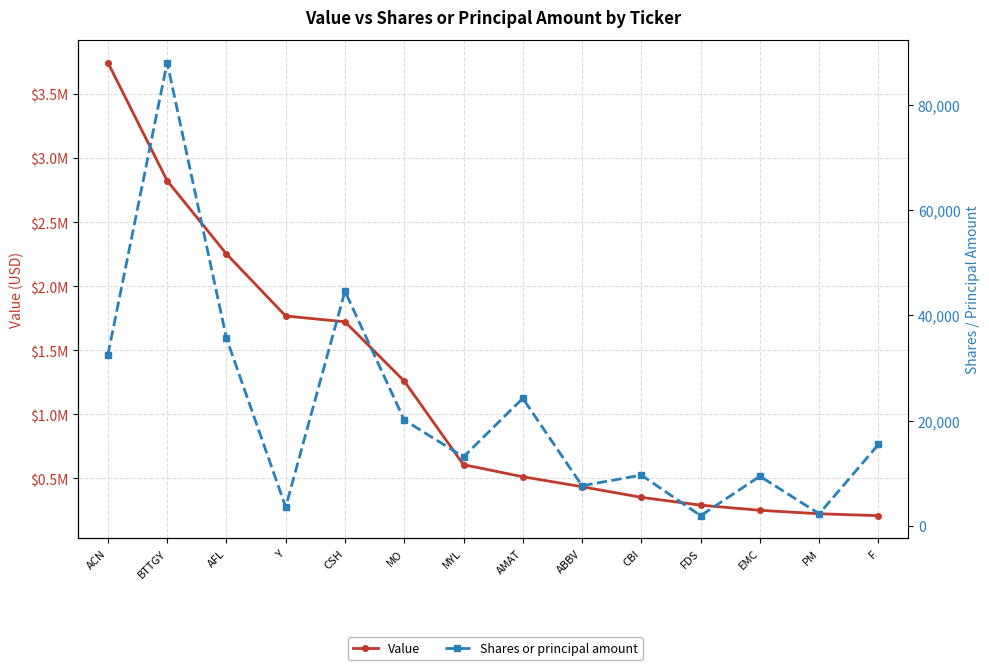

True or false: Value and Shares or principal amount cross at least once.

False